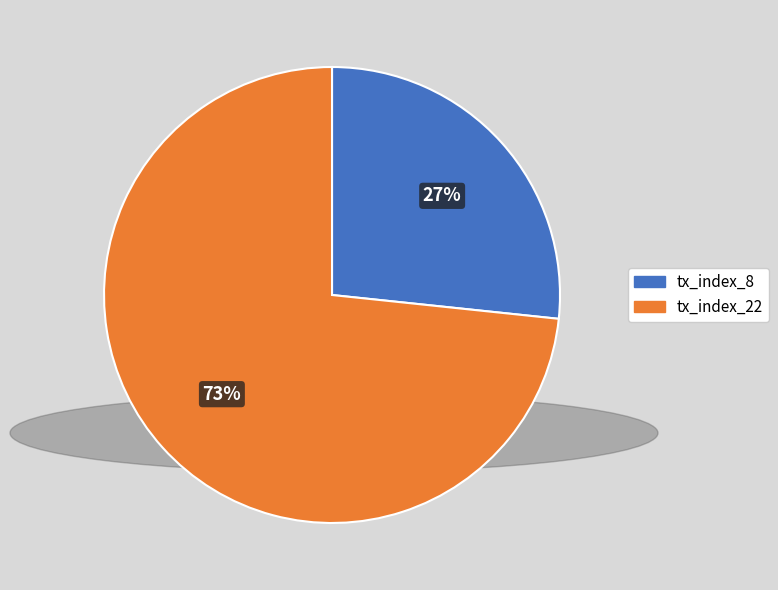

What is the smallest slice in the pie chart?

tx_index_8